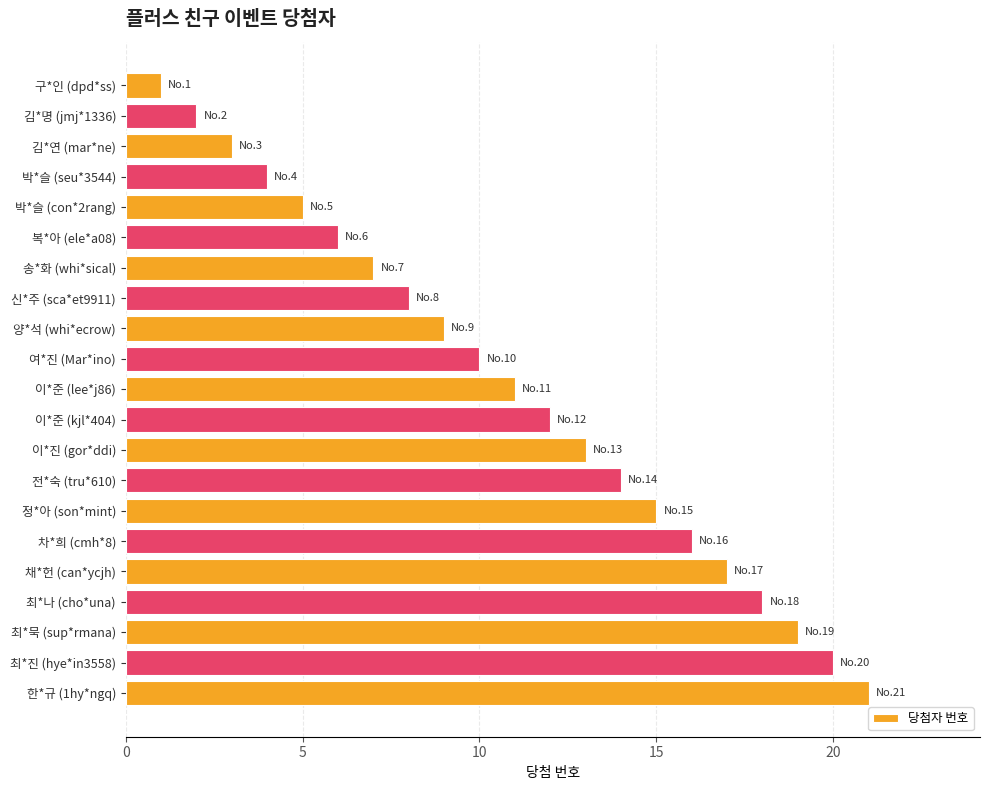

Where is the data nearest to the value 11?

이*준 (lee*j86)